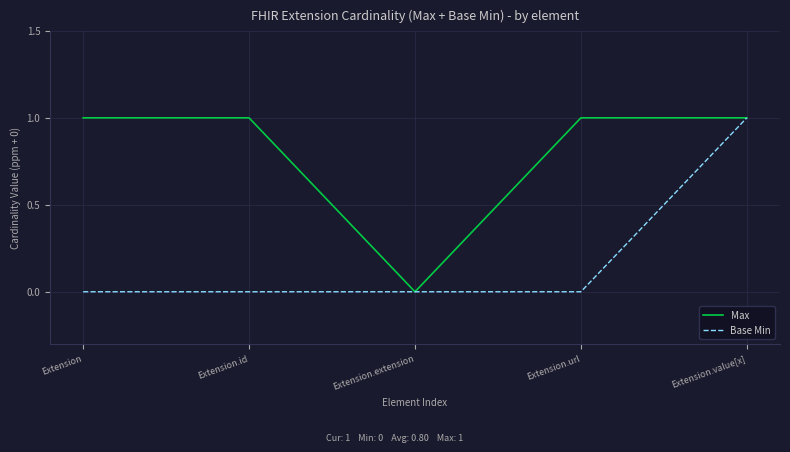

Is it true that Max equals 1 at Extension.url?

True